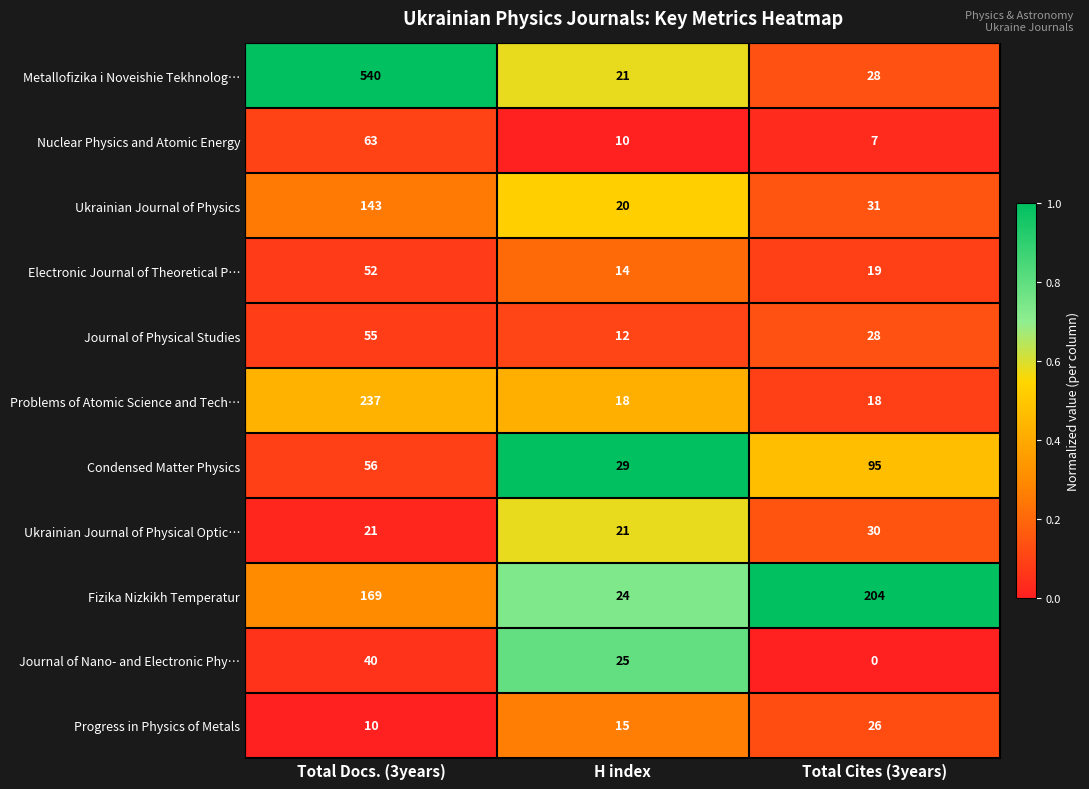

How many distinct data groups are displayed?

11